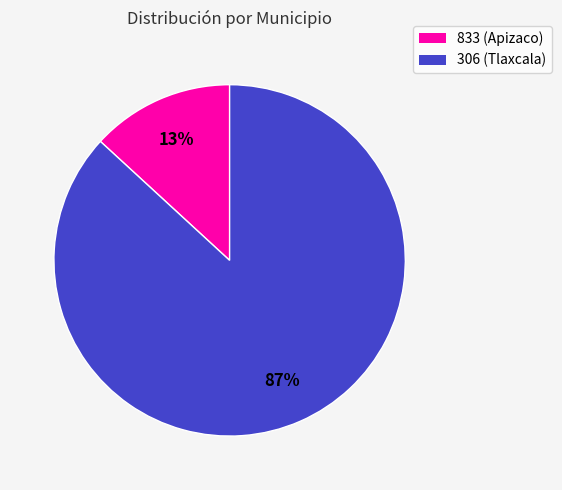

Count the number of slices in the pie.

2